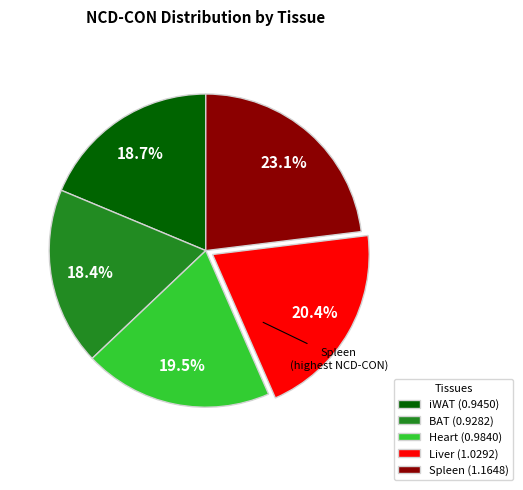

Is the sum of Heart and BAT greater than half?

No